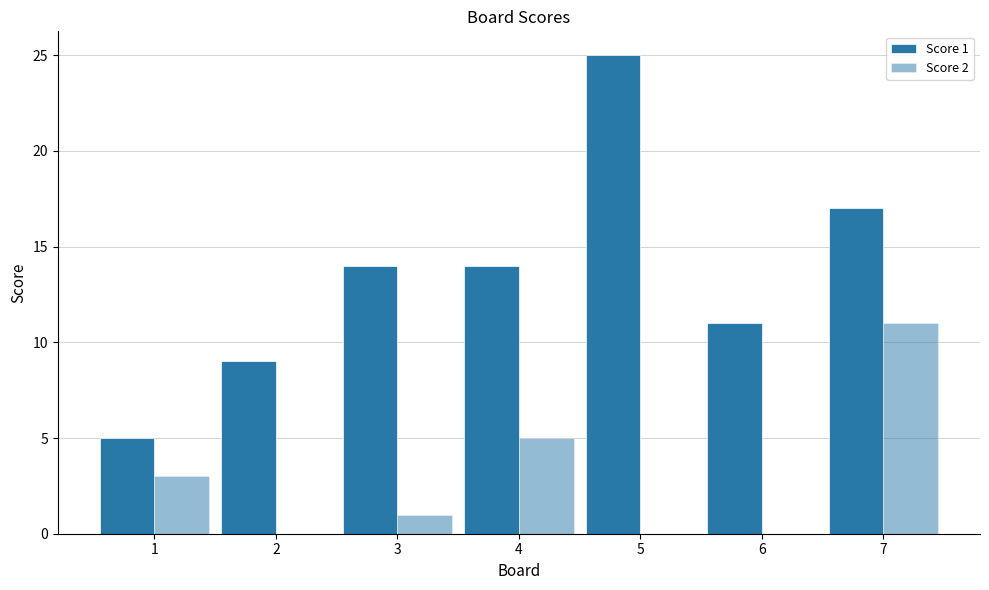

Reading left to right, what are all the values shown in this chart?

Score 1: 5	9	14	14	25	11	17
Score 2: 3	0	1	5	0	0	11